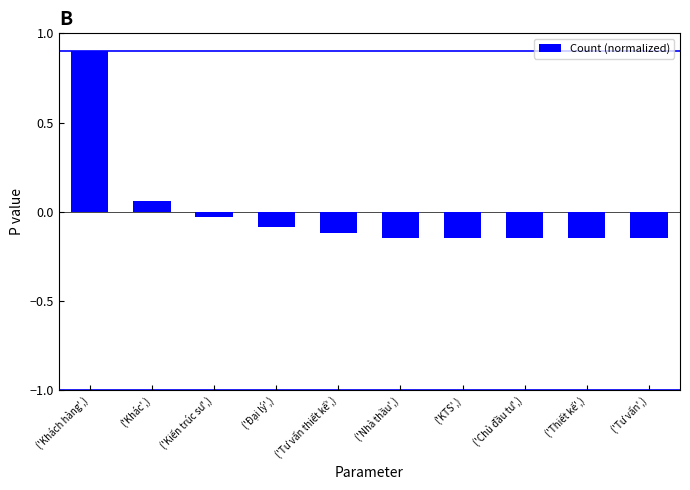

At which label does the data first exceed 0?

('Khách hàng',)